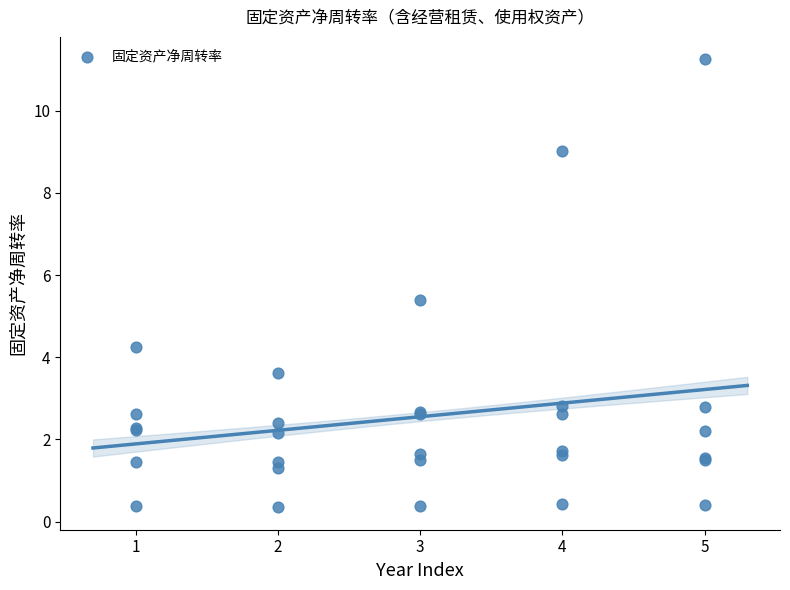

What Y value in the scatter plot is closest to 5?

5.4